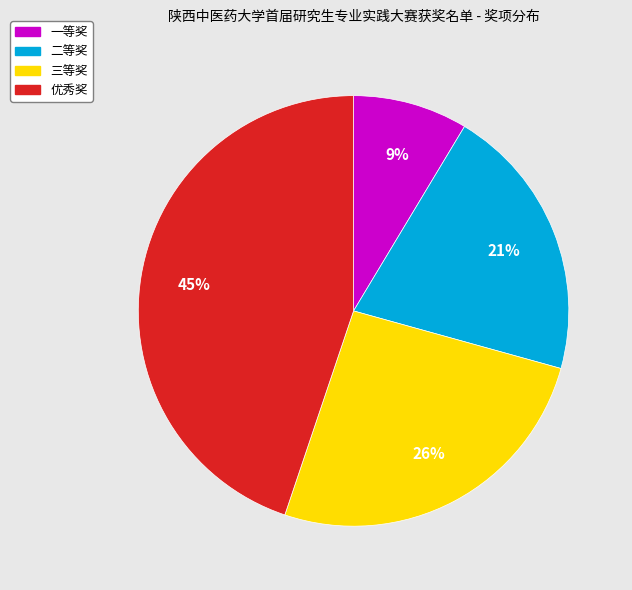

To the nearest percent, what percentage of the pie is 一等奖?

9%